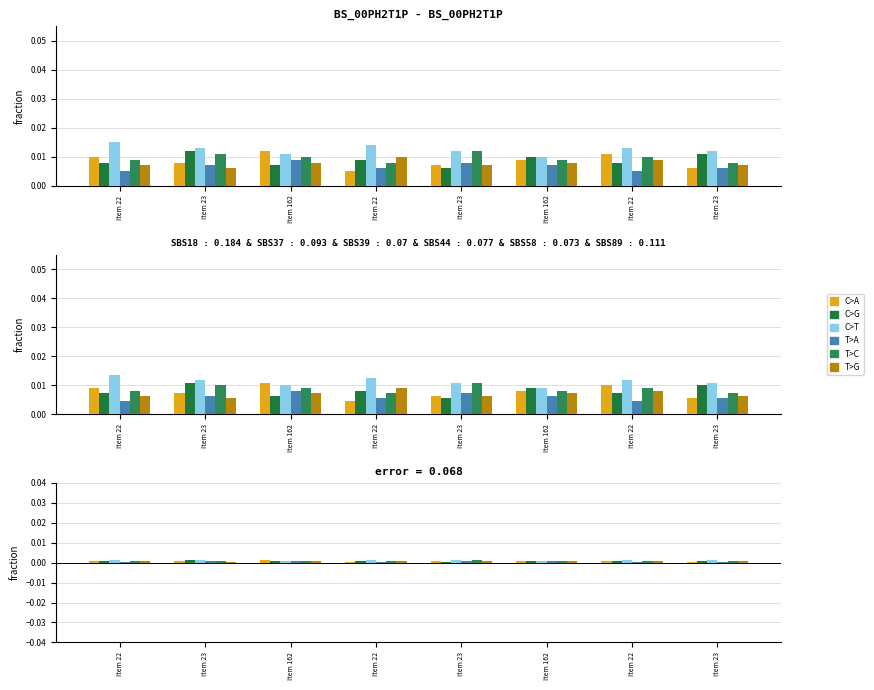

Which series has the largest range (max minus min)?

C>A